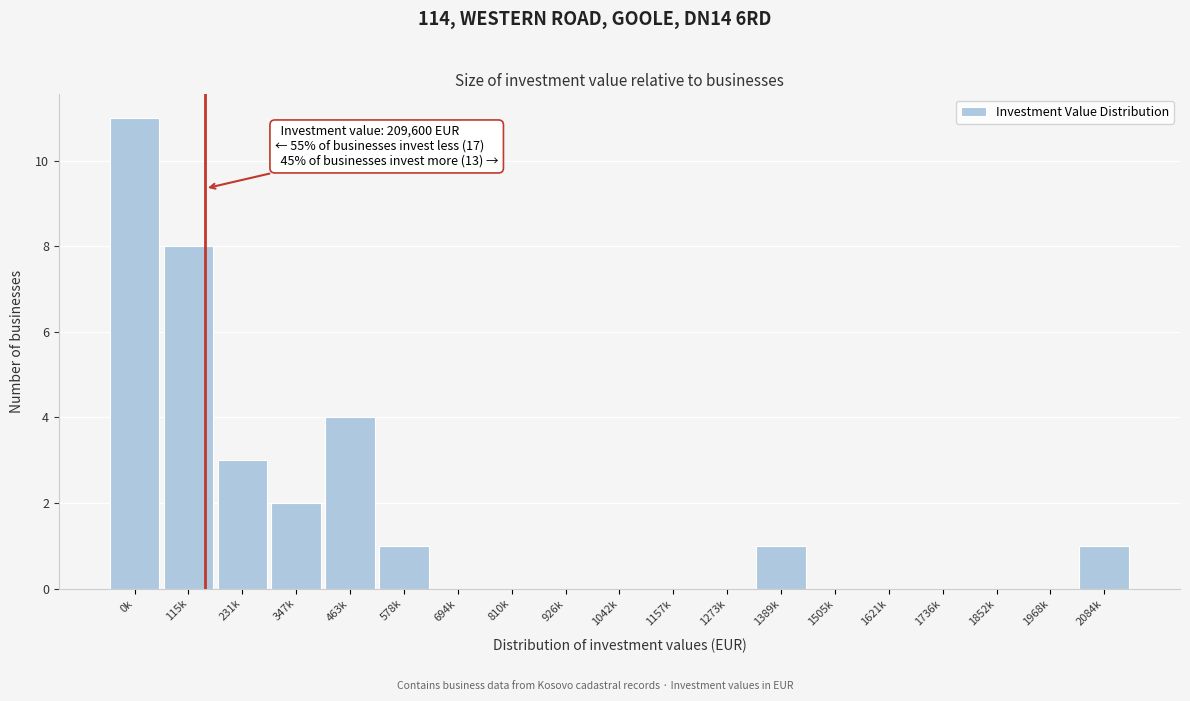

Reading left to right, transcribe all the data shown in this chart.

0k=11	115k=8	231k=3	347k=2	463k=4	578k=1	694k=0	810k=0	926k=0	1042k=0	1157k=0	1273k=0	1389k=1	1505k=0	1621k=0	1736k=0	1852k=0	1968k=0	2084k=1